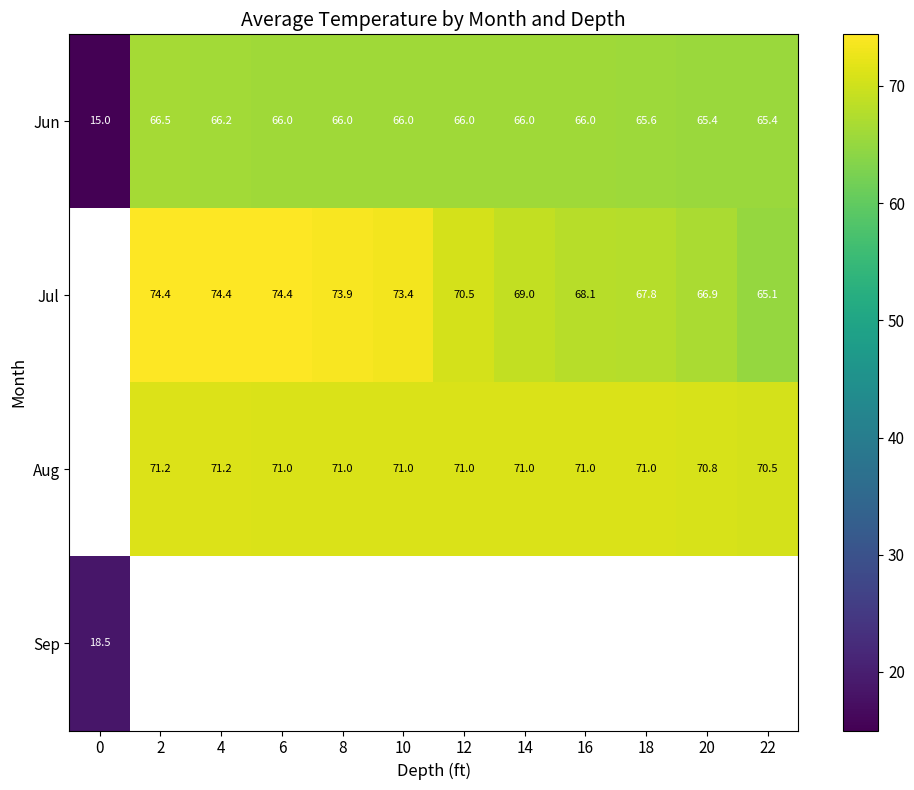

Is the value of Jun at 14 greater than the value of Jul at 8?

No